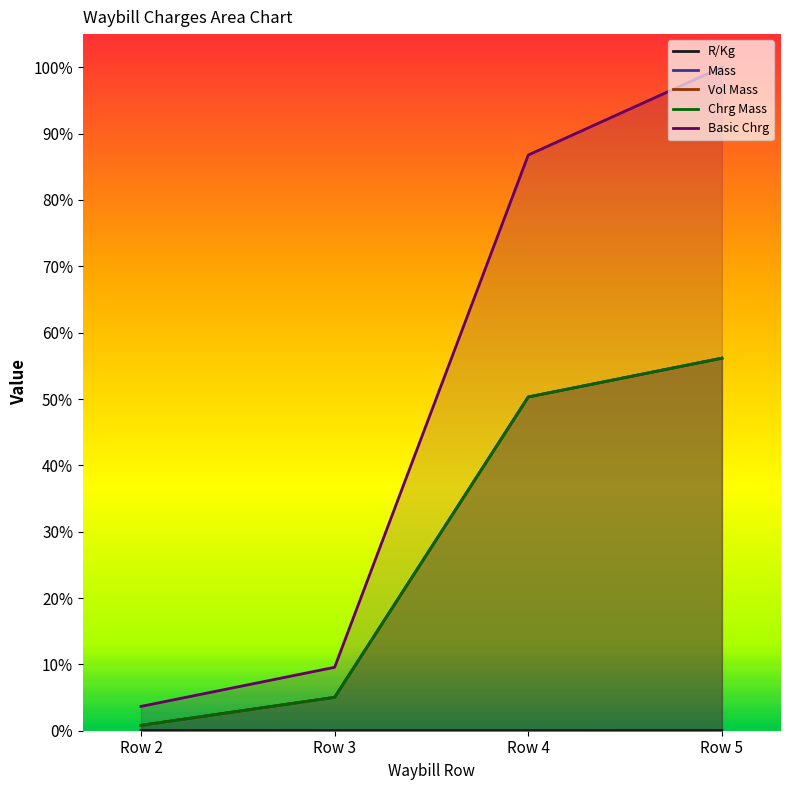

Reading left to right, transcribe all the data shown in this chart.

R/Kg: 0.0	0.0	0.0	0.0
Mass: 0.0	0.1	0.5	0.6
Vol Mass: 0.0	0.1	0.5	0.6
Chrg Mass: 0.0	0.1	0.5	0.6
Basic Chrg: 0.0	0.1	0.9	1.0